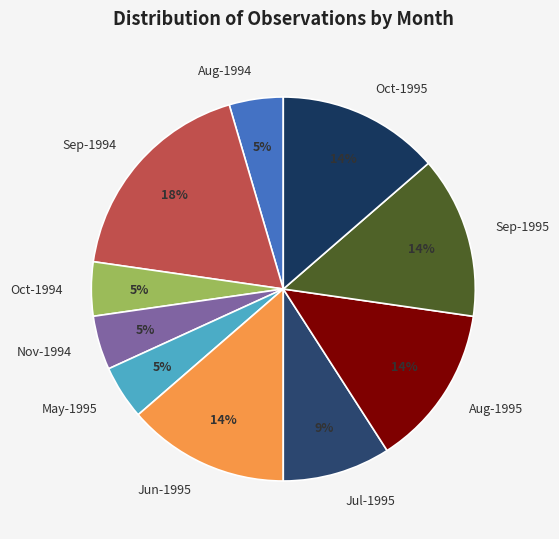

Is there any slice that represents more than half of the pie?

No